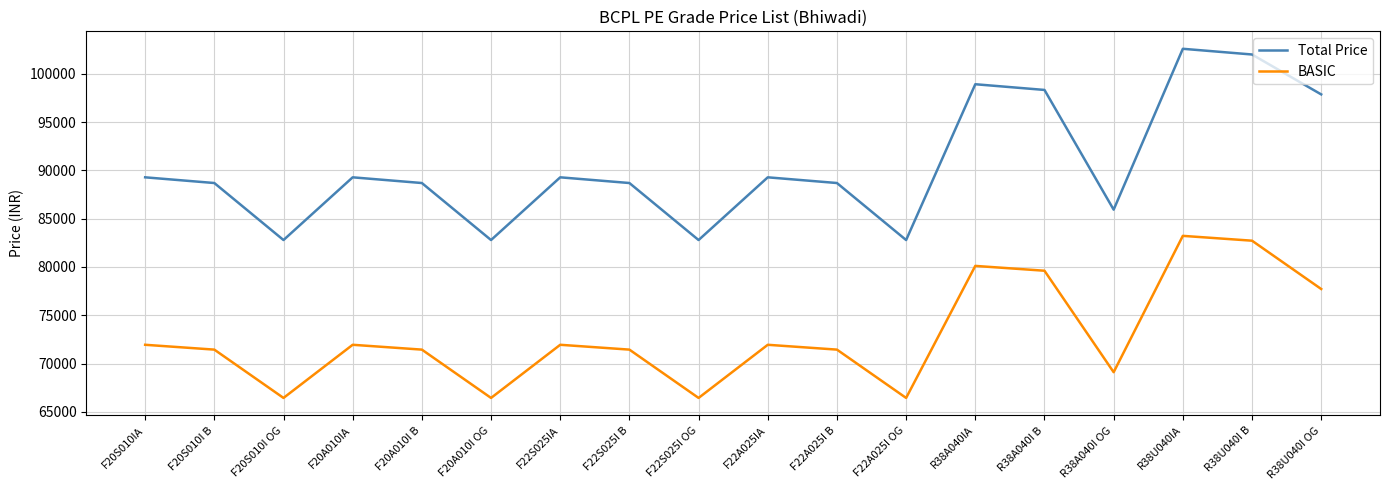

How many lines are shown in the chart?

2